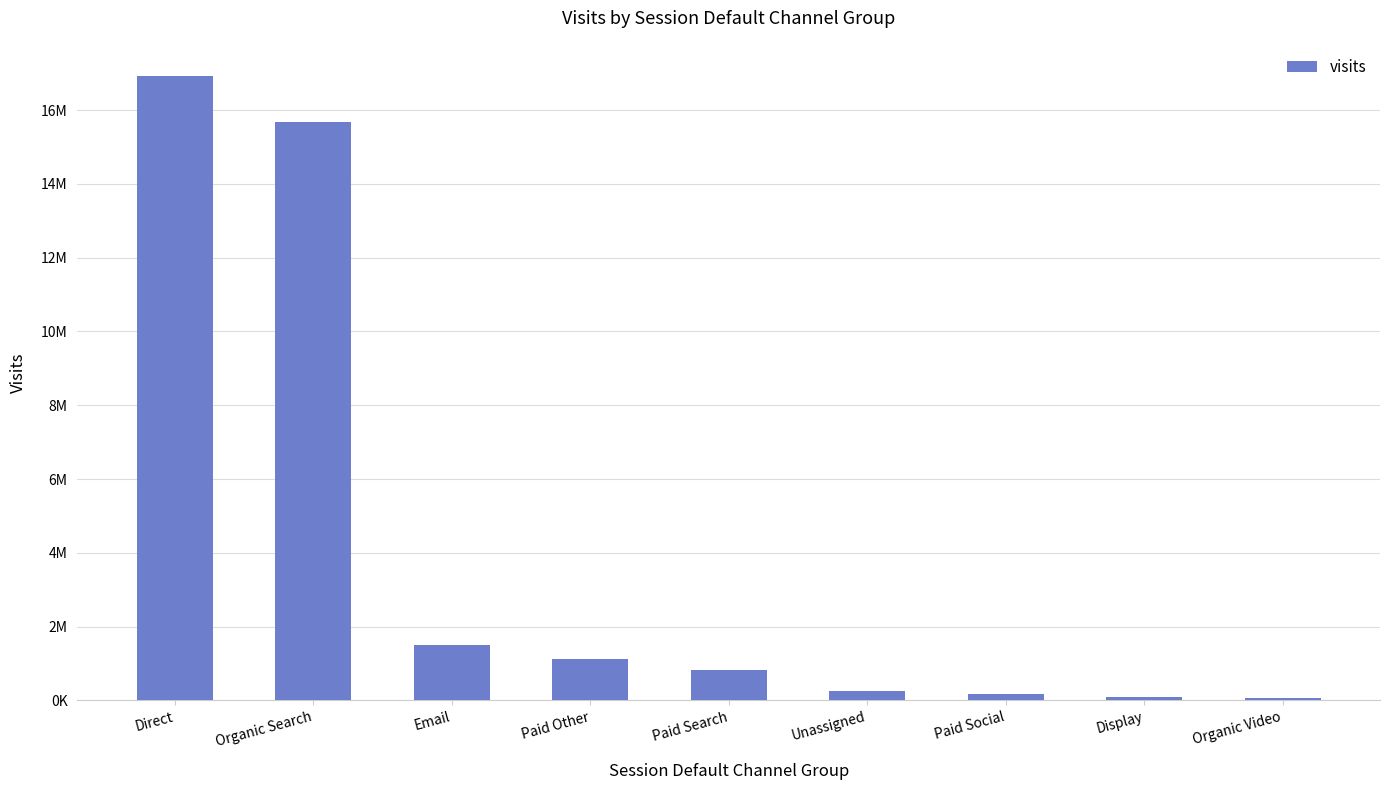

What is the label of the 3rd bar from the right?

Paid Social